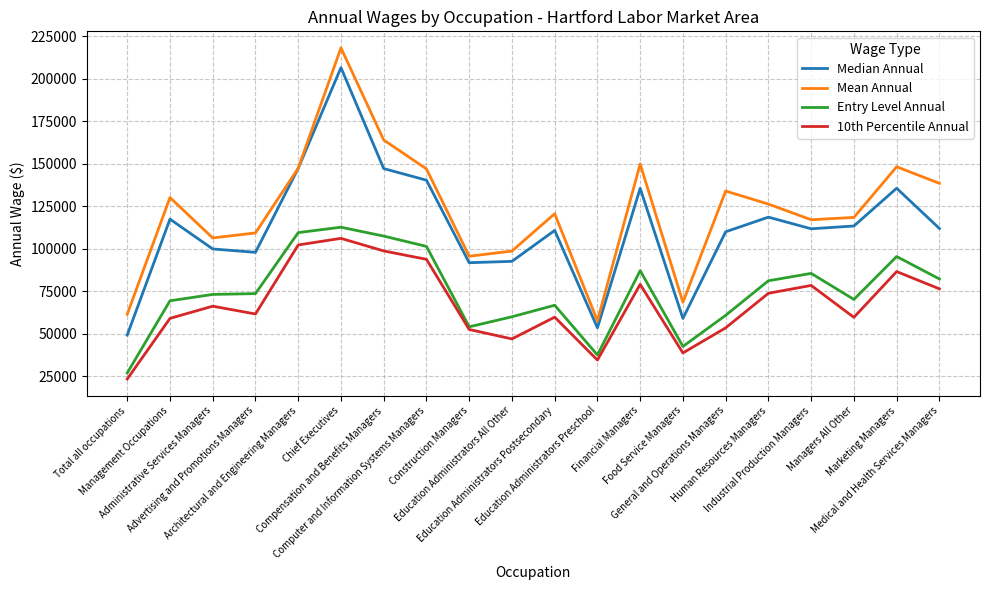

True or false: 10th Percentile Annual and Mean Annual intersect in this chart.

False